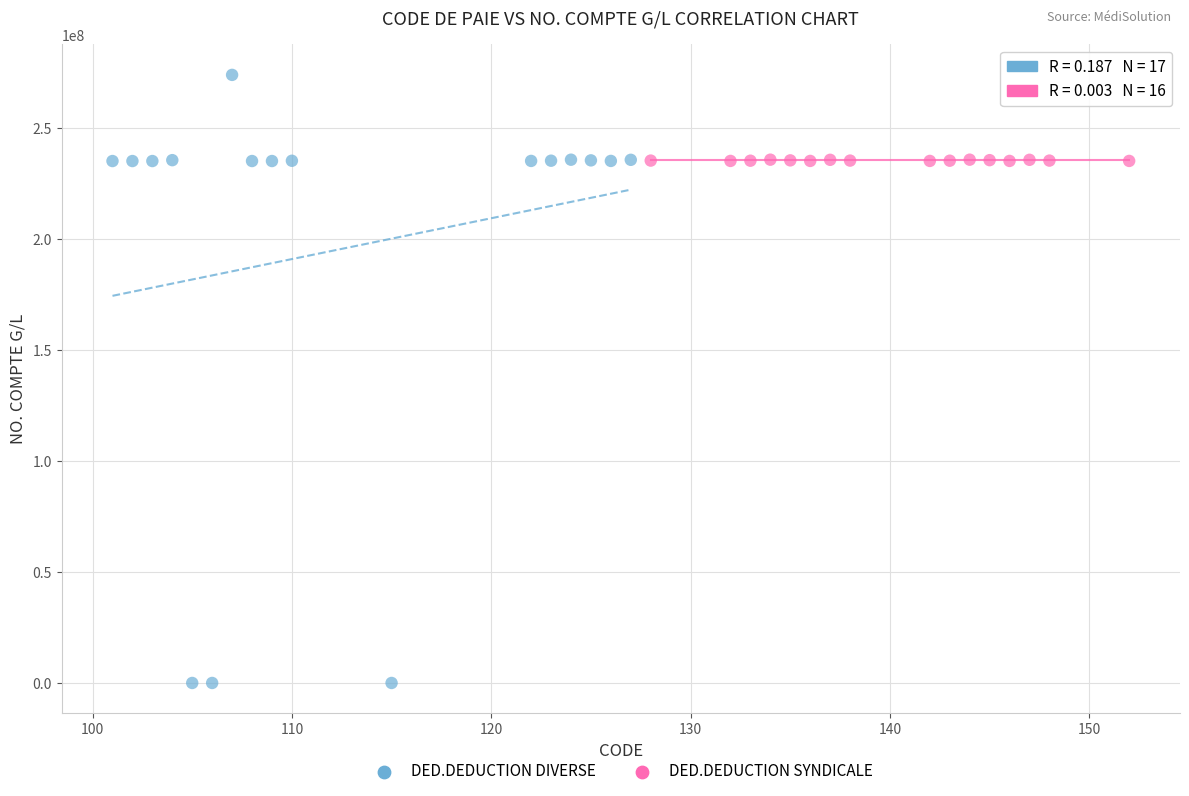

Which series has the largest Y range (max minus min)?

DED.DEDUCTION DIVERSE